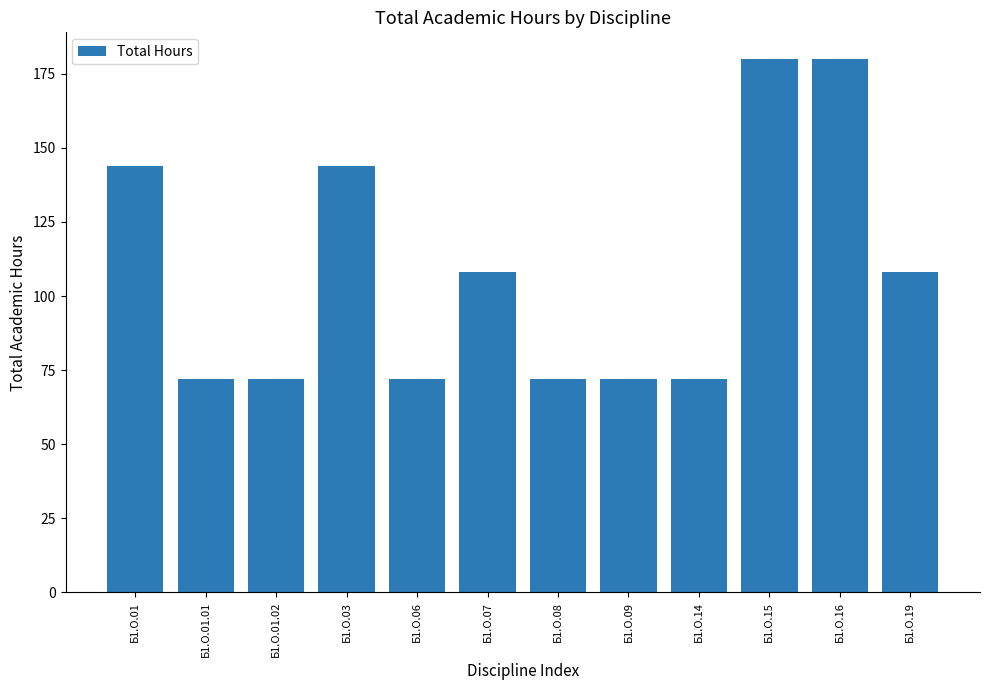

Count the values in the range 72 to 144.

10